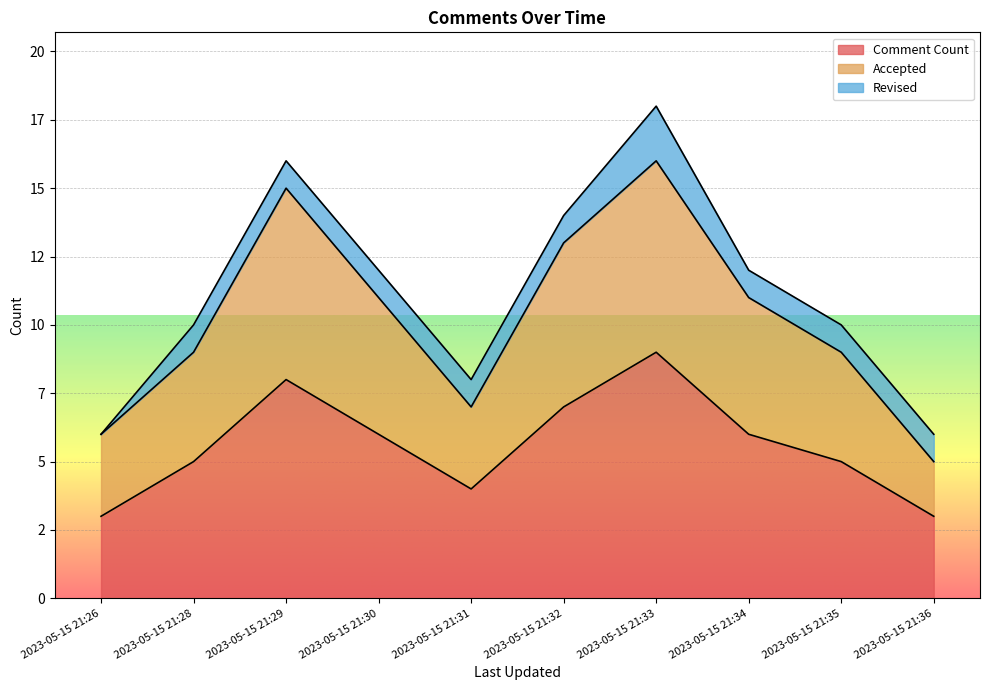

What is the average value of the Comment Count series?

6